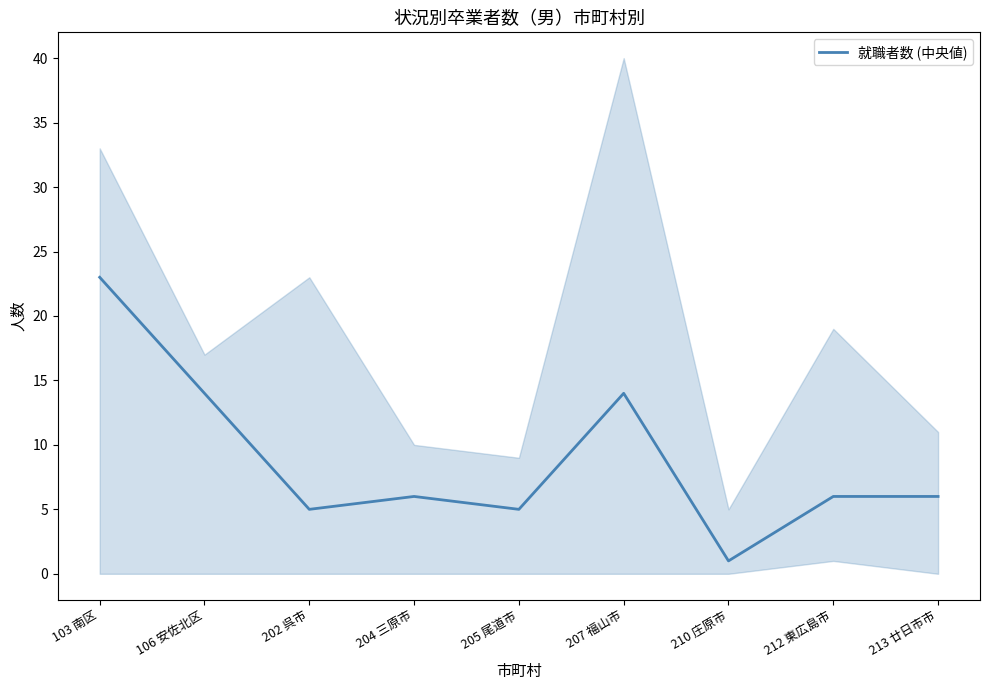

Reading right to left, list all the values displayed in this chart.

213 廿日市市=6	212 東広島市=6	210 庄原市=1	207 福山市=14	205 尾道市=5	204 三原市=6	202 呉市=5	106 安佐北区=14	103 南区=23